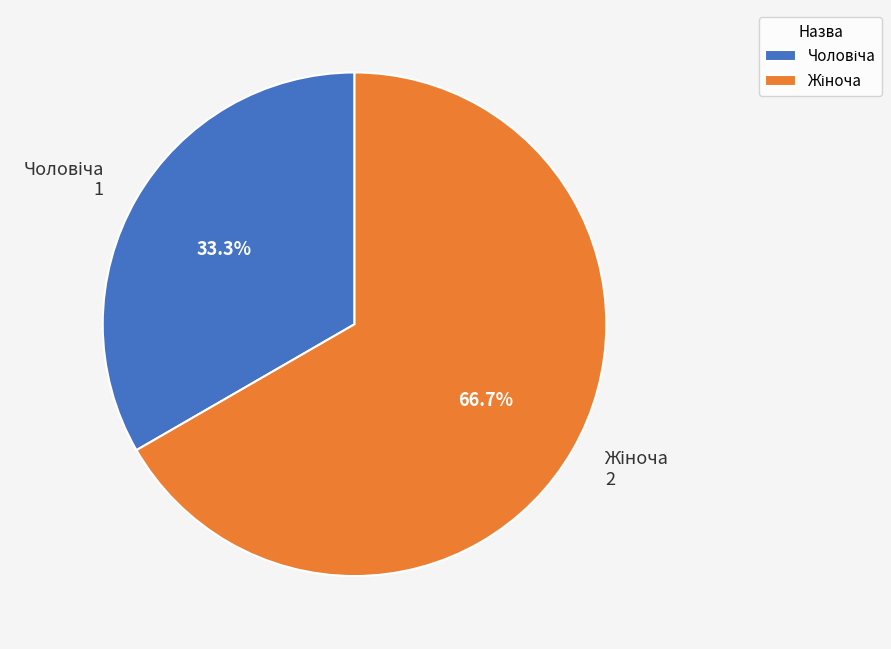

Is there a majority slice in this chart?

Yes